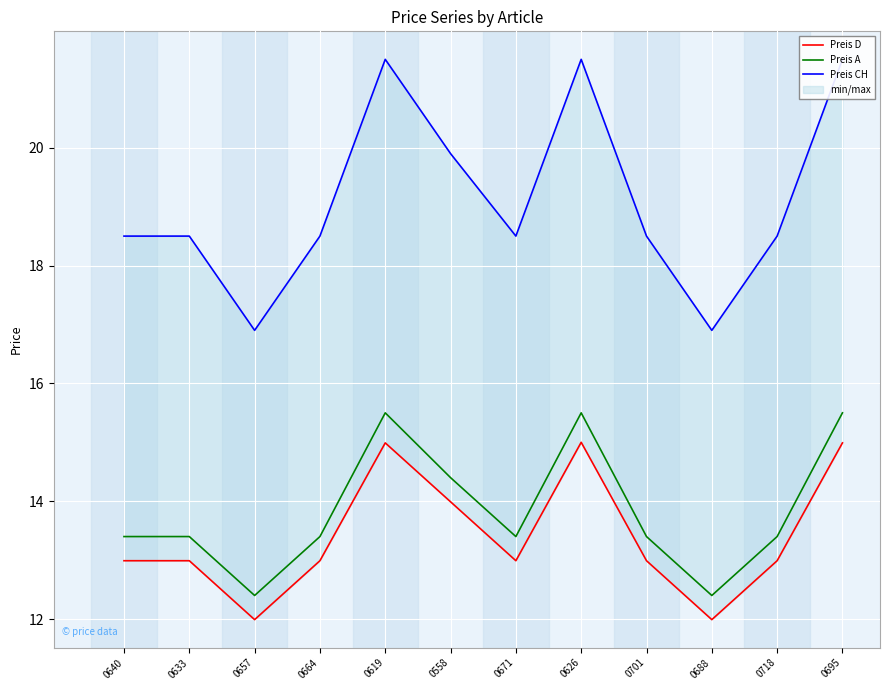

What are all the series names shown in the legend?

Preis D, Preis A, Preis CH